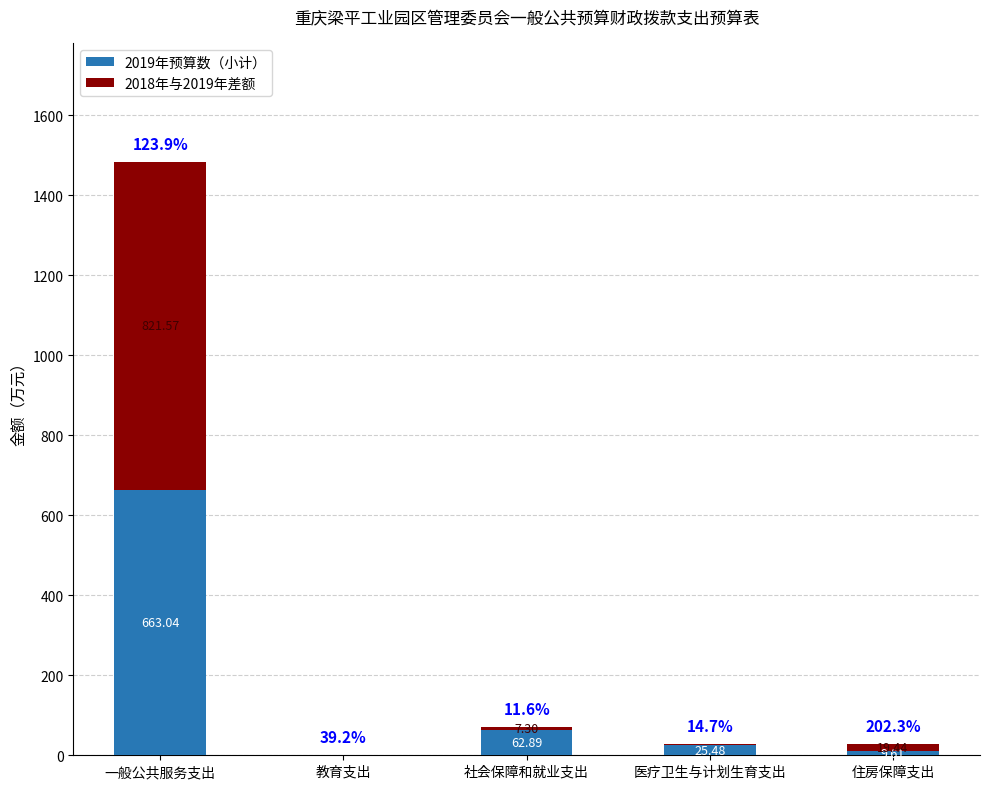

How many data points in 2019年预算数（小计） are above 25?

3